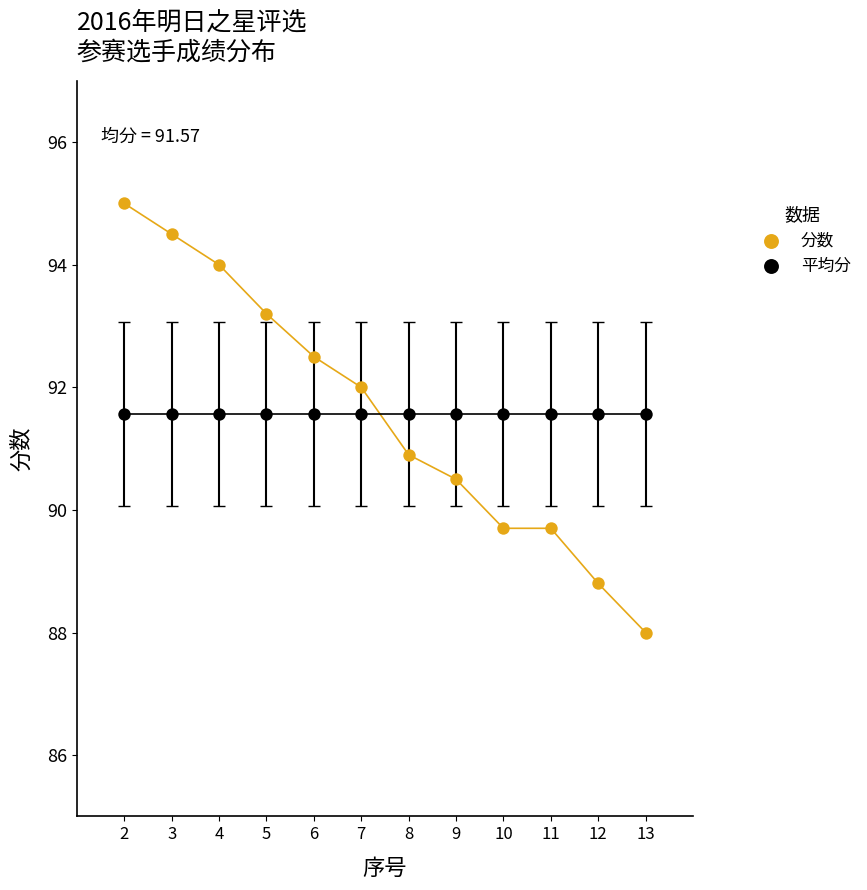

Which series contains the lowest Y value?

分数